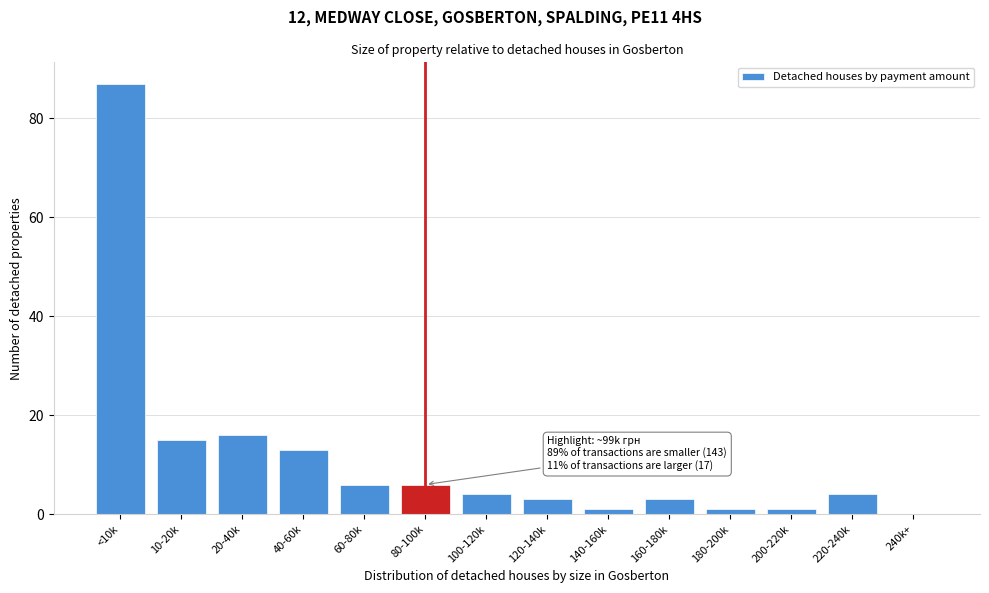

Reading left to right, list all the values displayed in this chart.

<10k=87	10-20k=15	20-40k=16	40-60k=13	60-80k=6	80-100k=6	100-120k=4	120-140k=3	140-160k=1	160-180k=3	180-200k=1	200-220k=1	220-240k=4	240k+=0